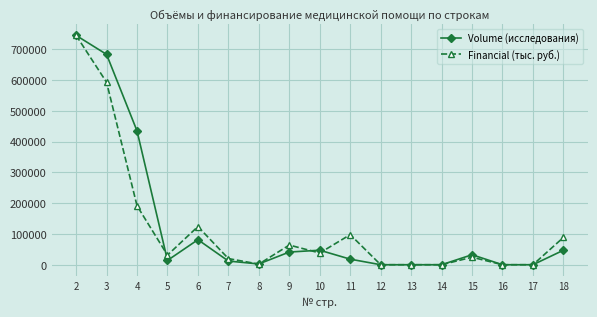

Which series changed the most between 11 and 13?

Financial (тыс. руб.)